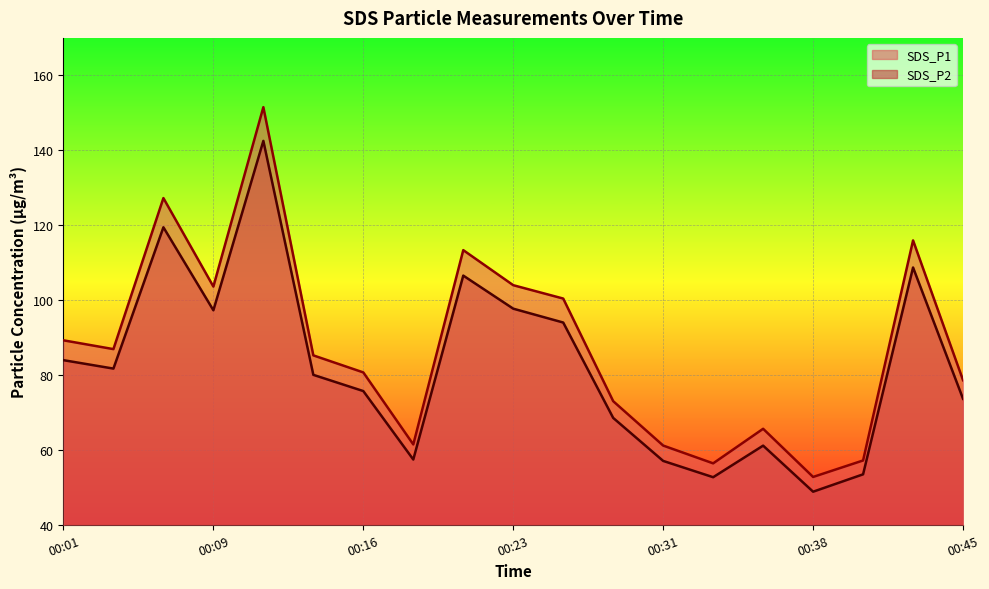

Reading left to right, extract all data points from this chart.

SDS_P1: 00:01=89.2	00:04=86.9	00:06=127.2	00:09=103.6	00:11=151.5	00:13=85.2	00:16=80.7	00:18=61.5	00:21=113.3	00:23=104.0	00:26=100.4	00:28=73.0	00:31=61.1	00:33=56.4	00:35=65.6	00:38=52.8	00:40=57.2	00:43=115.9	00:45=78.6
SDS_P2: 00:01=84.0	00:04=81.7	00:06=119.4	00:09=97.3	00:11=142.5	00:13=80.0	00:16=75.7	00:18=57.4	00:21=106.5	00:23=97.7	00:26=94.0	00:28=68.5	00:31=57.0	00:33=52.7	00:35=61.1	00:38=48.8	00:40=53.5	00:43=108.7	00:45=73.6